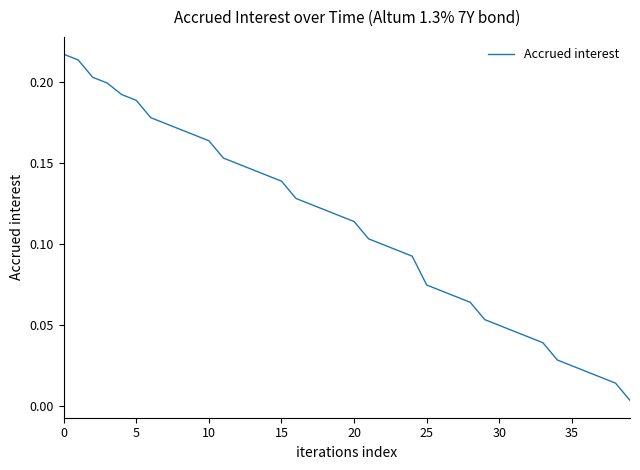

Which label corresponds to the smallest value in the chart?

39